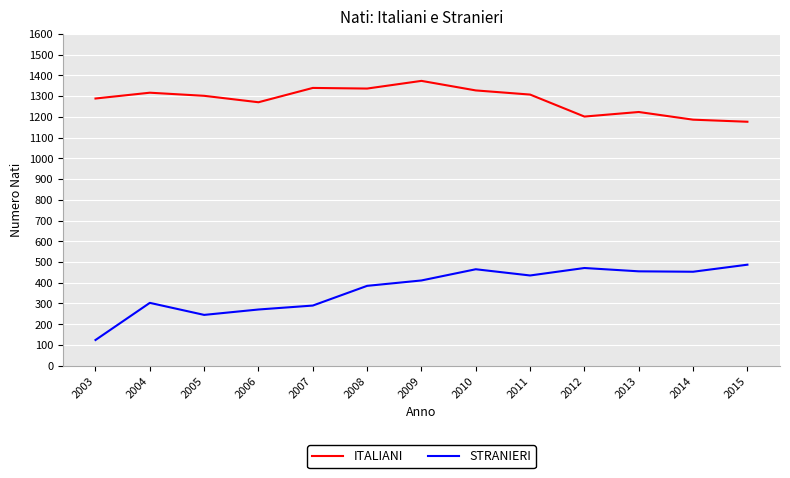

Is the value of STRANIERI at 2007 greater than the value of ITALIANI at 2012?

No